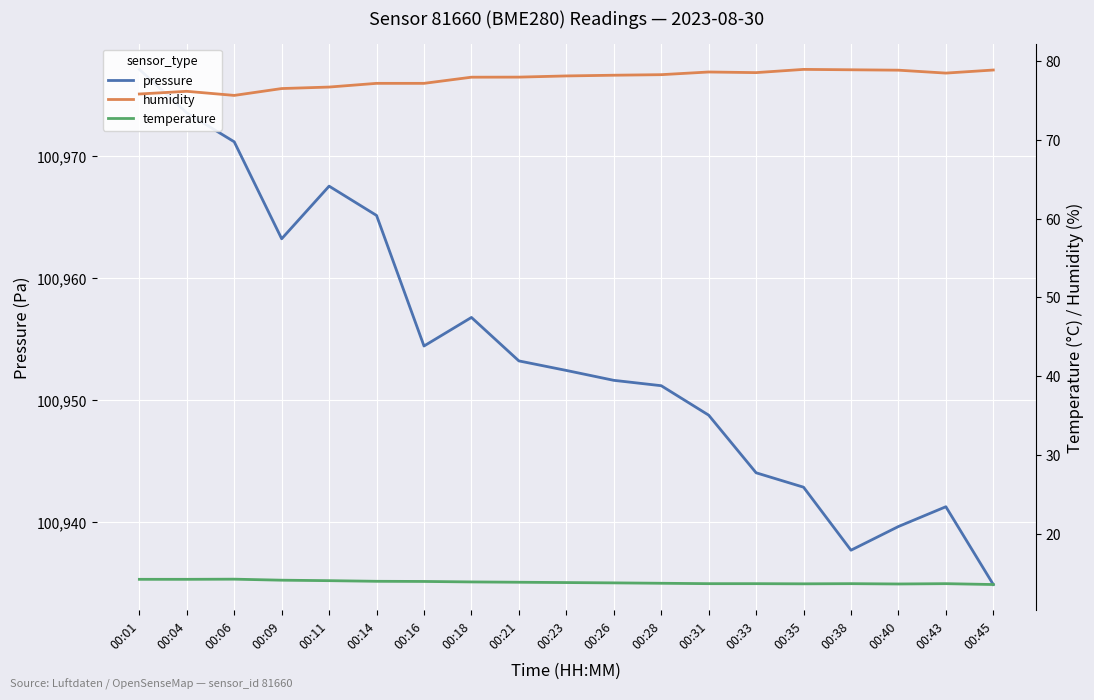

What is the value of the temperature point at the 1st from the left?

14.2